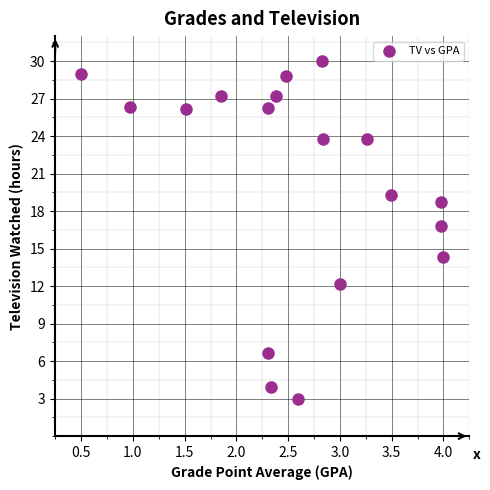

What is the range of X values (max minus min)?

3.5